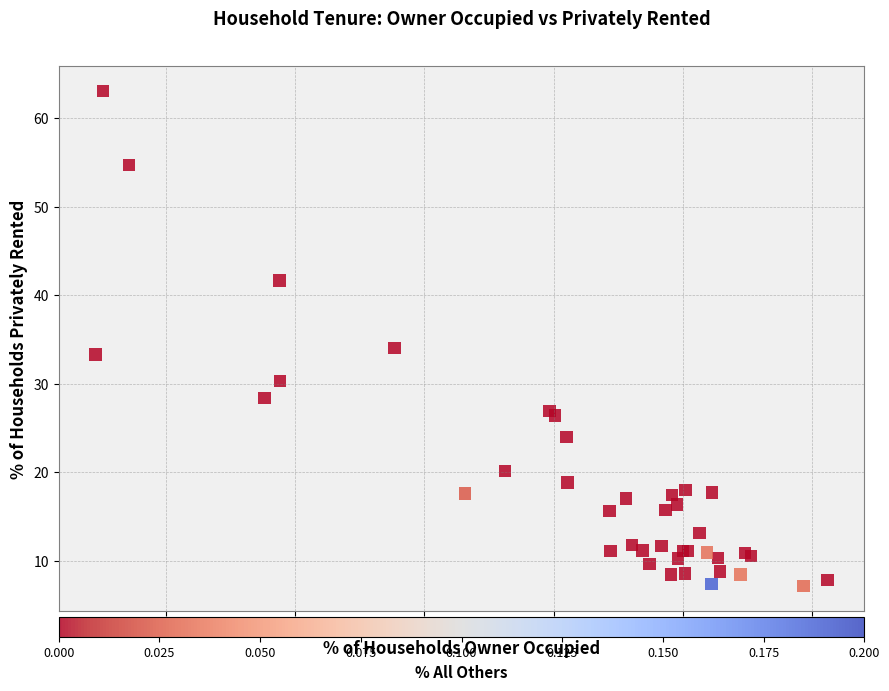

What Y value in the scatter plot is closest to 35?

34.1